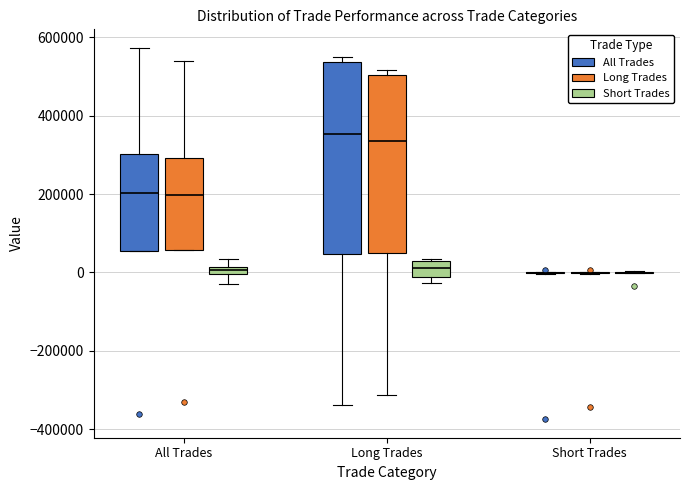

Which box is the tallest, from its lower edge to its upper edge?

Long Trades (All Trades)